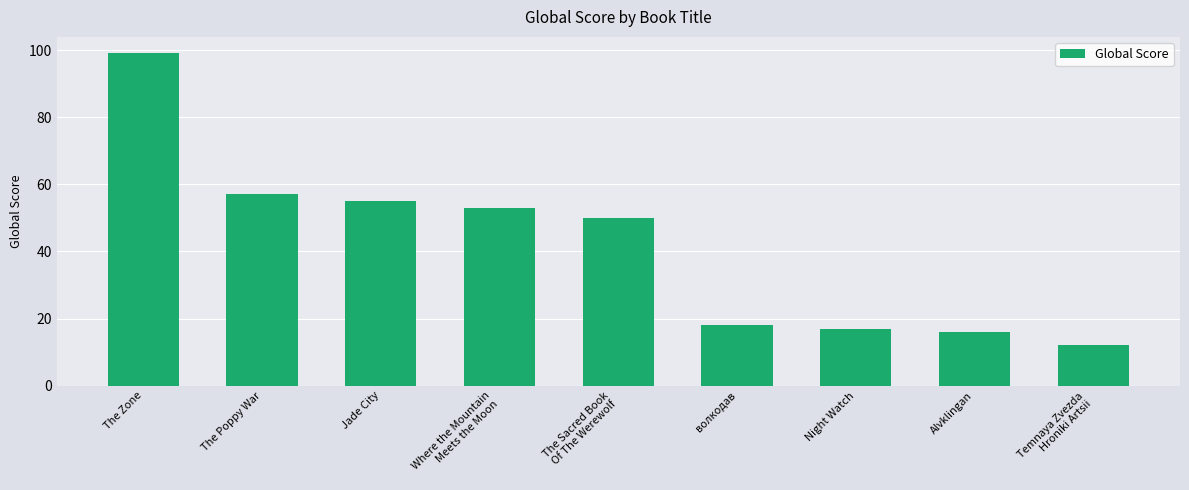

Rank the categories by value from lowest to highest.

Temnaya Zvezda
Hroniki Artsii, Alvklingan, Night Watch, волкодав, The Sacred Book
Of The Werewolf, Where the Mountain
Meets the Moon, Jade City, The Poppy War, The Zone